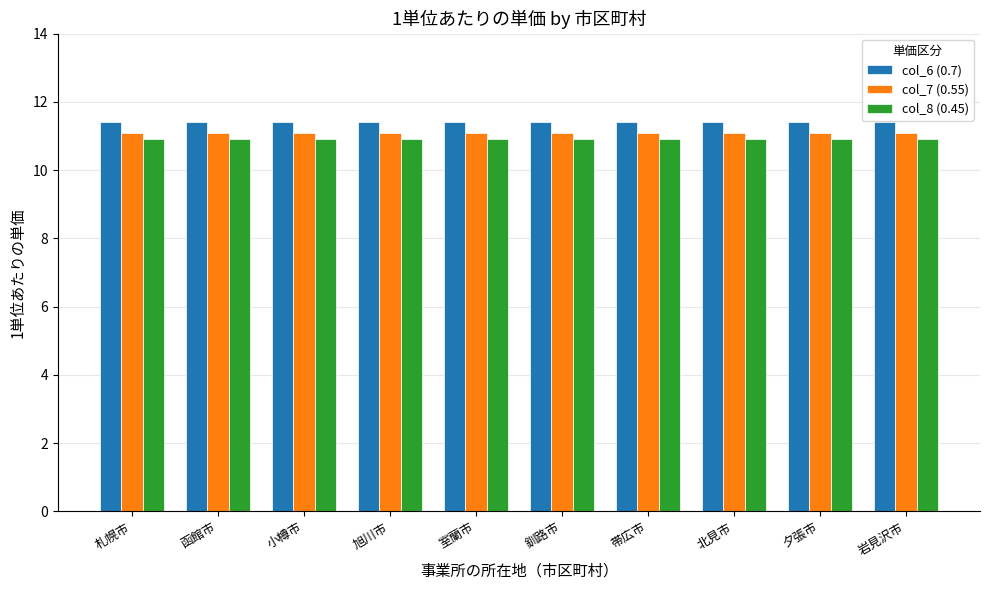

List the series in order of their peak value, highest first.

col_6 (0.7), col_7 (0.55), col_8 (0.45)